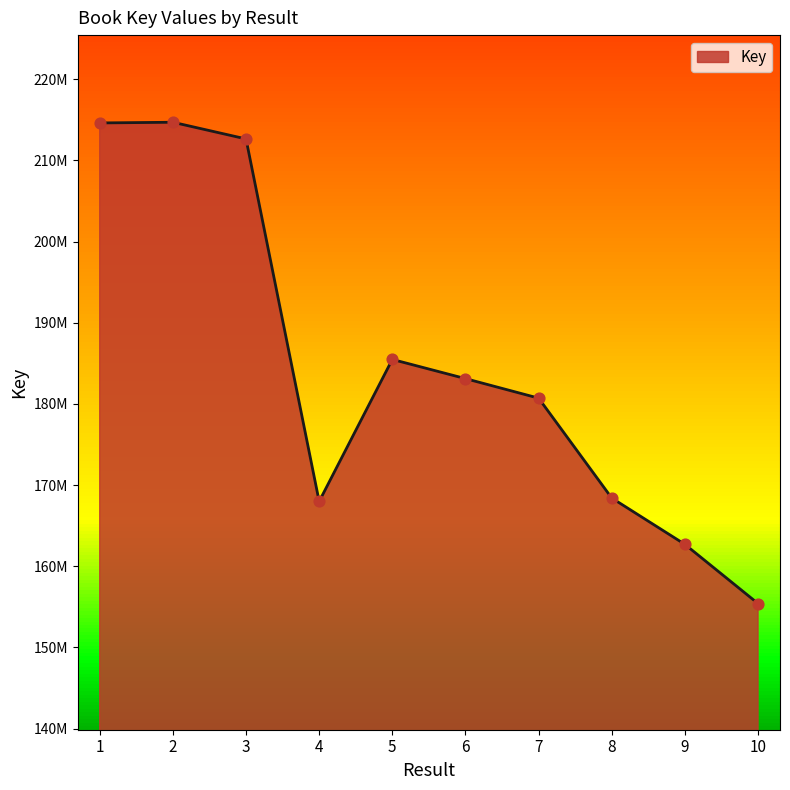

What is the ratio of the value at 8 to the value at 9?

1.0